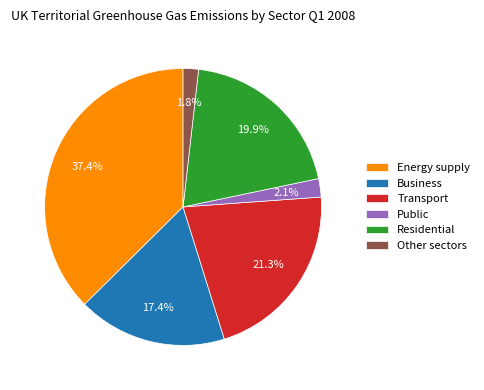

Is it true that Energy supply is 37% of the pie?

True